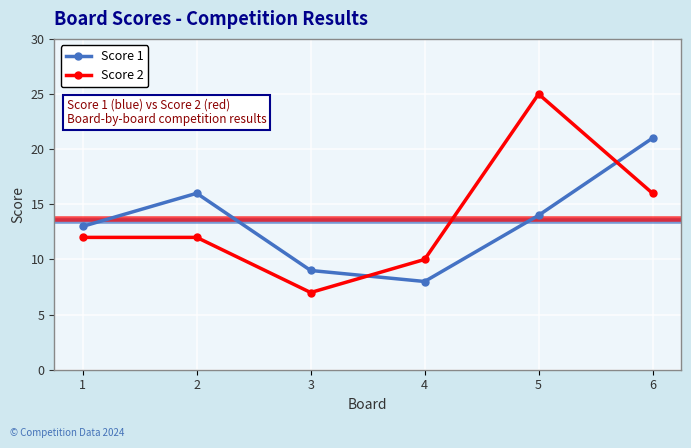

What is the smallest value displayed?

7